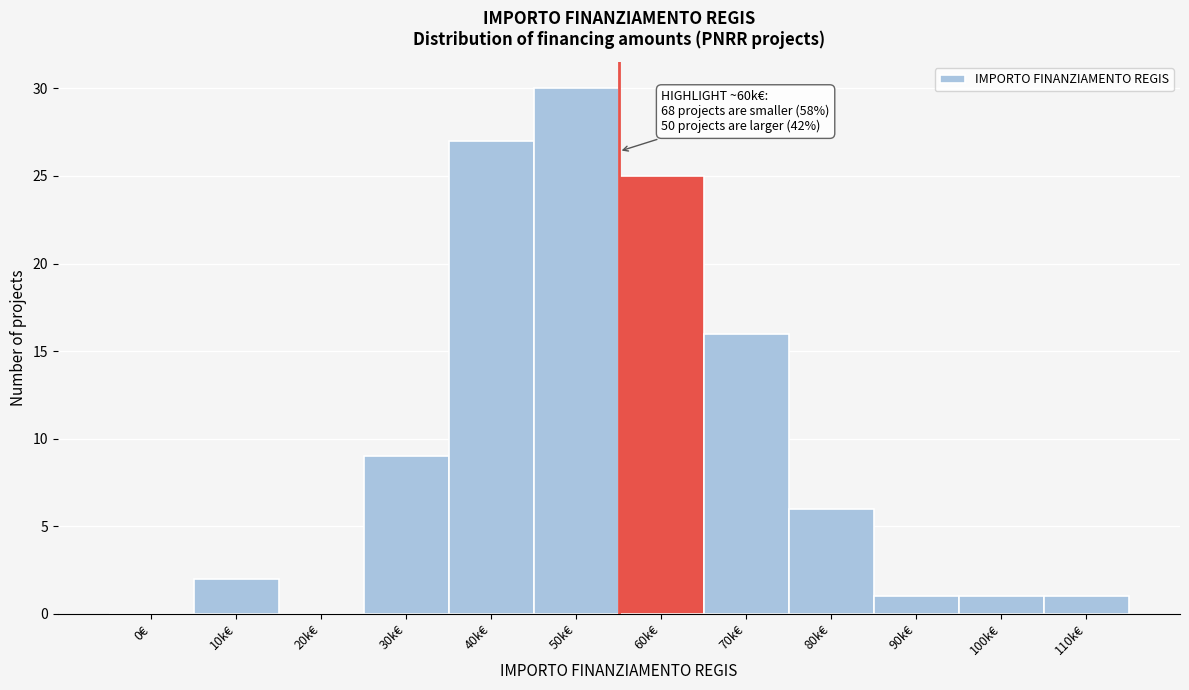

Reading right to left, what are all the values shown in this chart?

110k€=1	100k€=1	90k€=1	80k€=6	70k€=16	60k€=25	50k€=30	40k€=27	30k€=9	20k€=0	10k€=2	0€=0